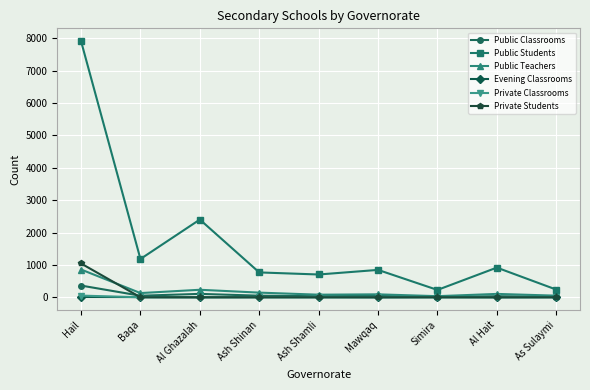

In Public Students, how many points are lower than both neighbors (excluding endpoints)?

3